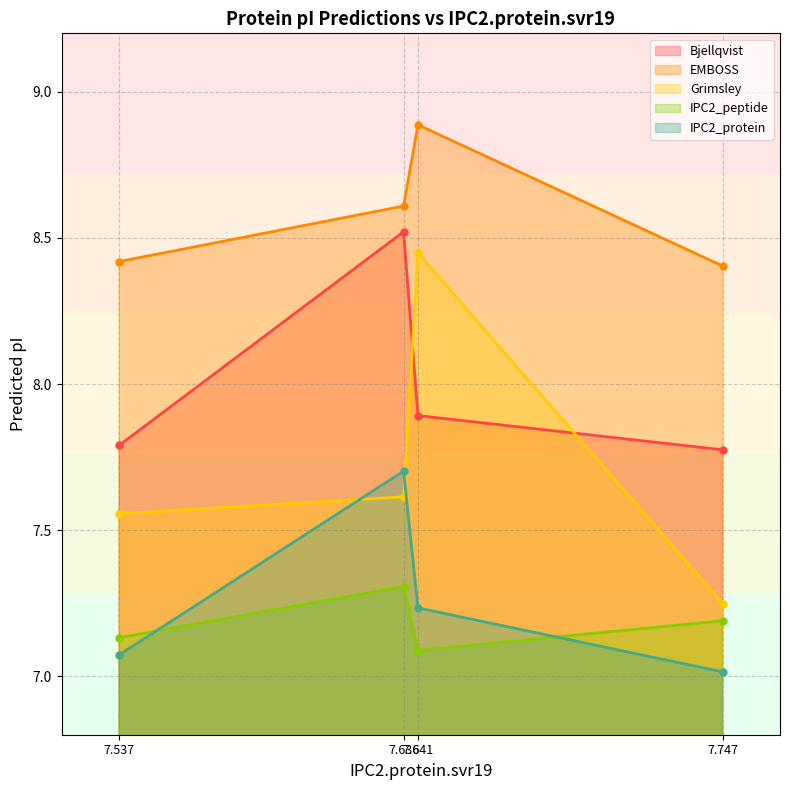

Which series has the largest total across all categories?

EMBOSS